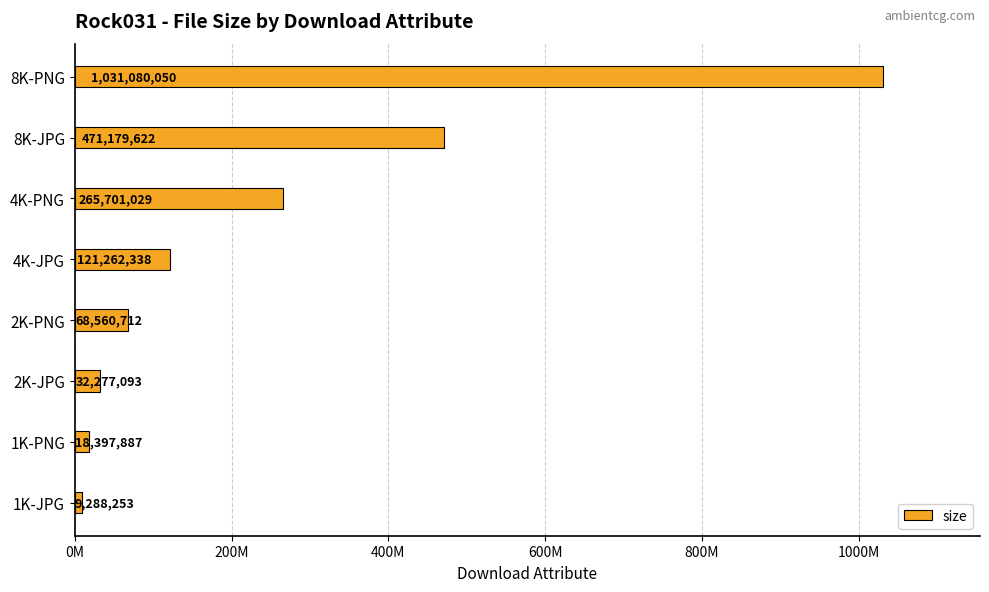

List the labels in order of value, smallest first.

1K-JPG, 1K-PNG, 2K-JPG, 2K-PNG, 4K-JPG, 4K-PNG, 8K-JPG, 8K-PNG